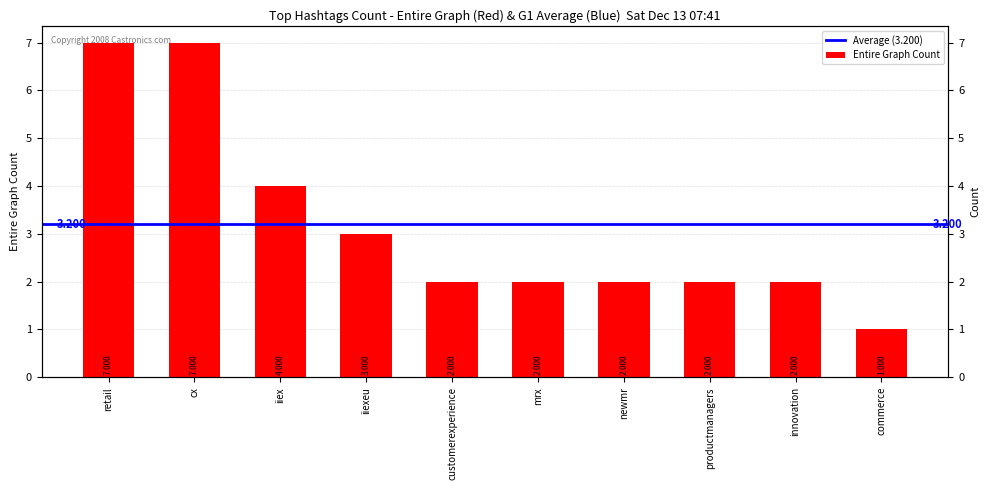

Count the number of categories in the chart.

10